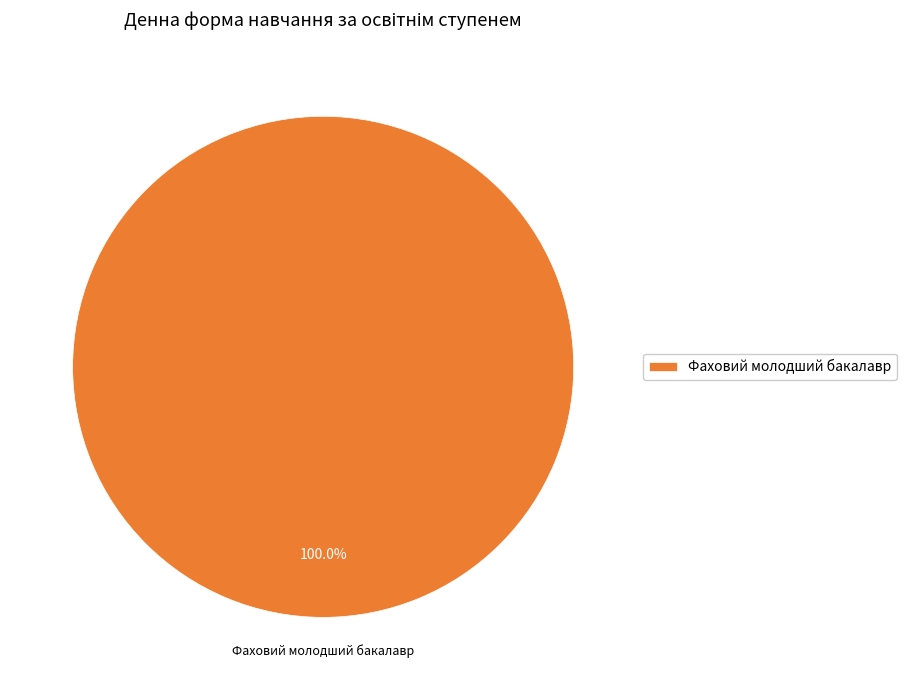

Is it true that Фаховий молодший бакалавр is 100% of the pie?

True